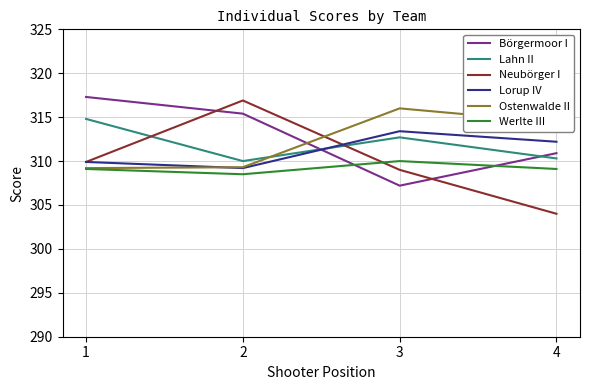

True or false: Lorup IV and Börgermoor I cross at least once.

True